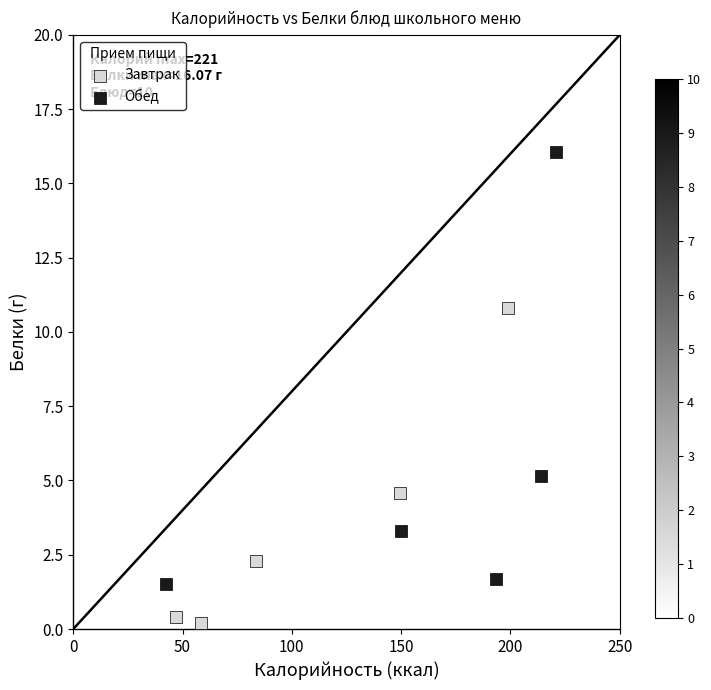

Which series has the largest Y range (max minus min)?

Обед